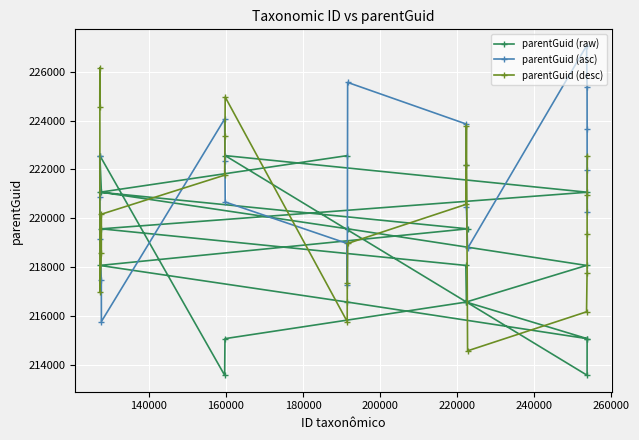

How many data points in parentGuid (asc) are above 221967?

9